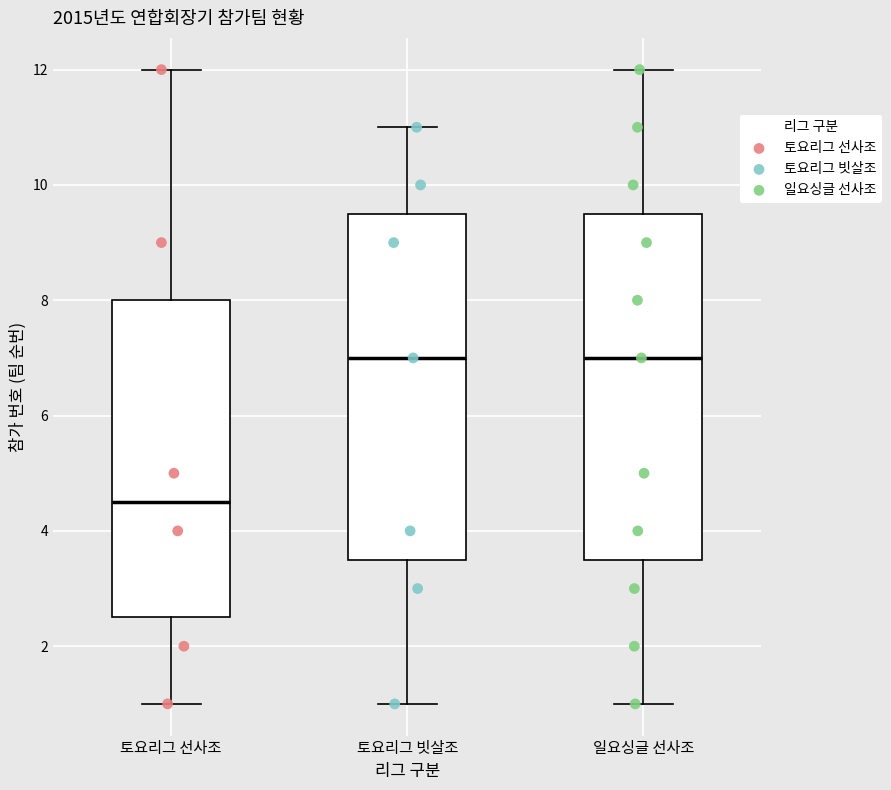

Reading left to right, read every box against the y-axis: the position of its median line, the range the box covers, and the ends of its whiskers. The values are not printed on the chart, so give them approximately, as read against the axis.

토요리그 선사조: median 4.6, box 2.6 to 8.0, whiskers 1.0 to 12.0
토요리그 빗살조: median 7.0, box 3.6 to 9.6, whiskers 1.0 to 11.0
일요싱글 선사조: median 7.0, box 3.6 to 9.6, whiskers 1.0 to 12.0